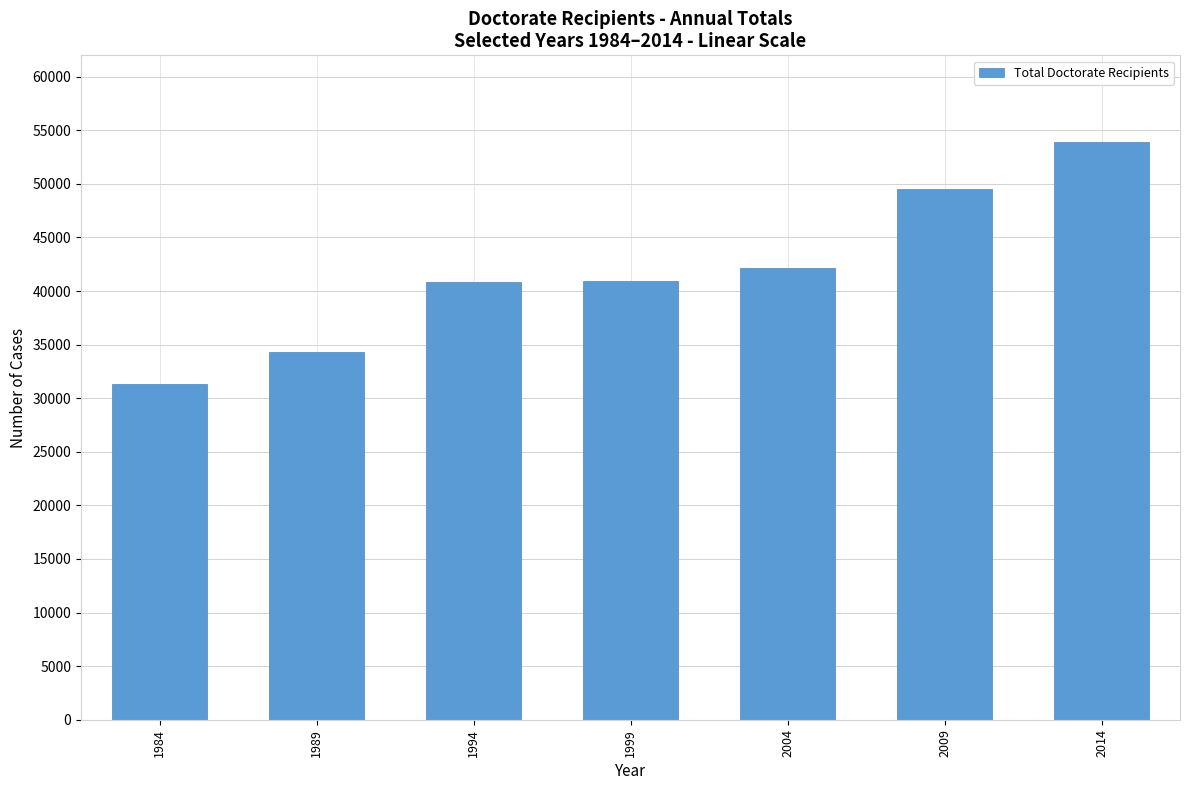

Is it true that the value at 1989 is 60963?

False